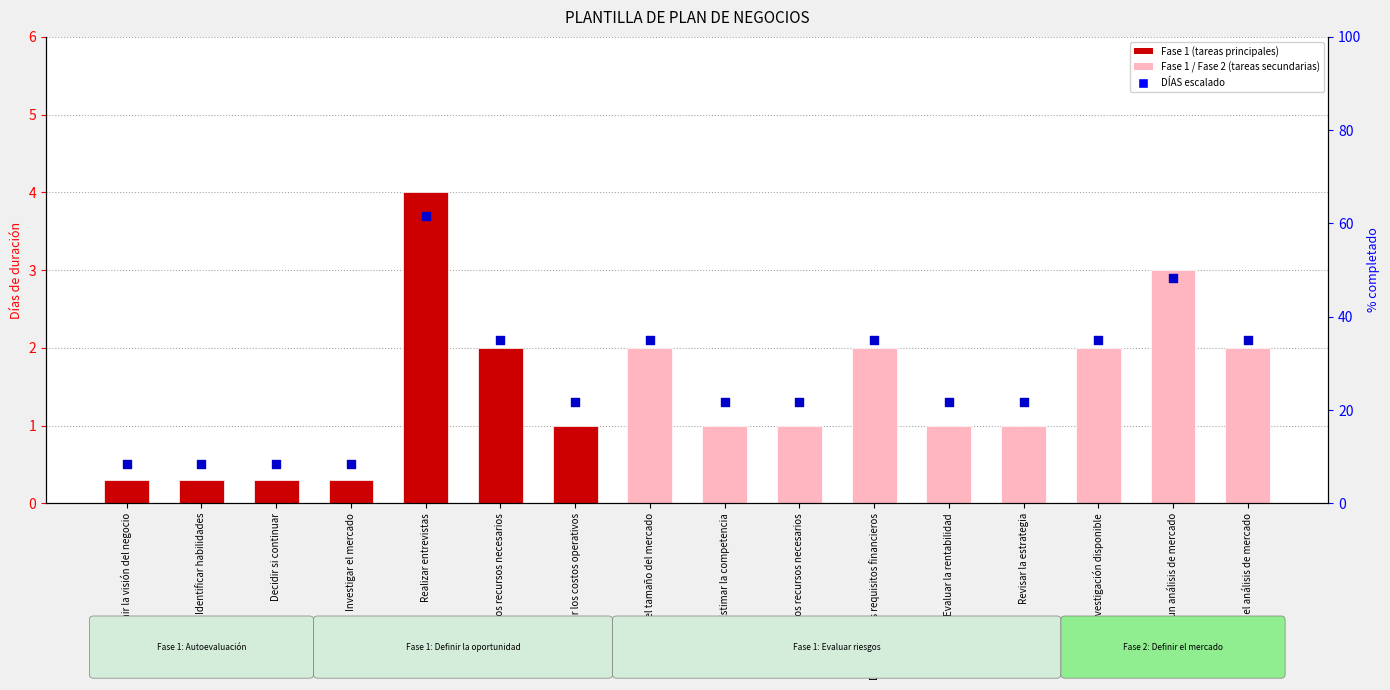

Between Evaluar los recursos necesarios and Implementar el análisis de mercado, which is larger?

Implementar el análisis de mercado